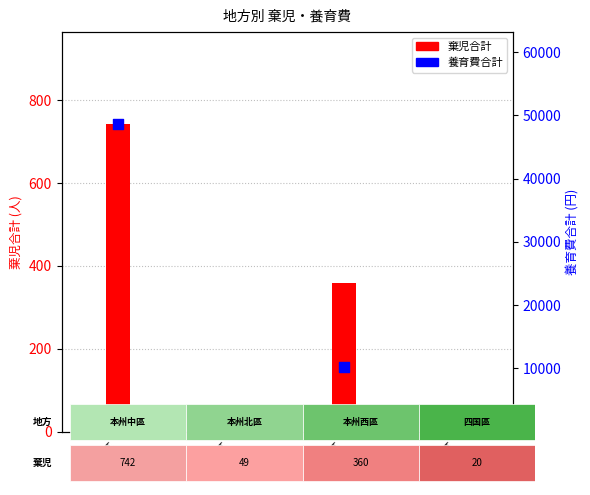

Which series has the largest Y range (max minus min)?

養育費合計